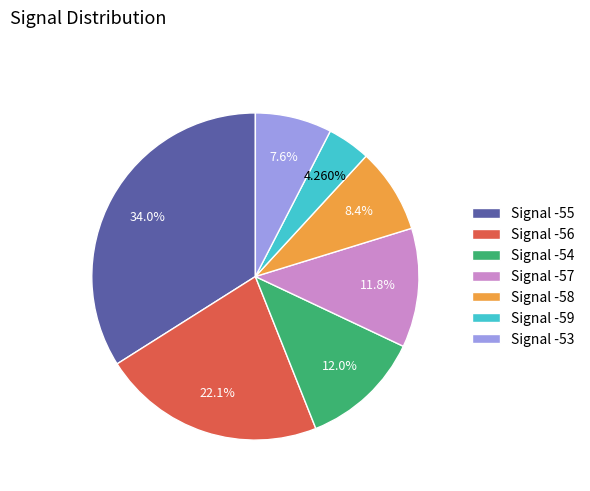

Do Signal -56 and Signal -57 together represent more than half of the pie?

No